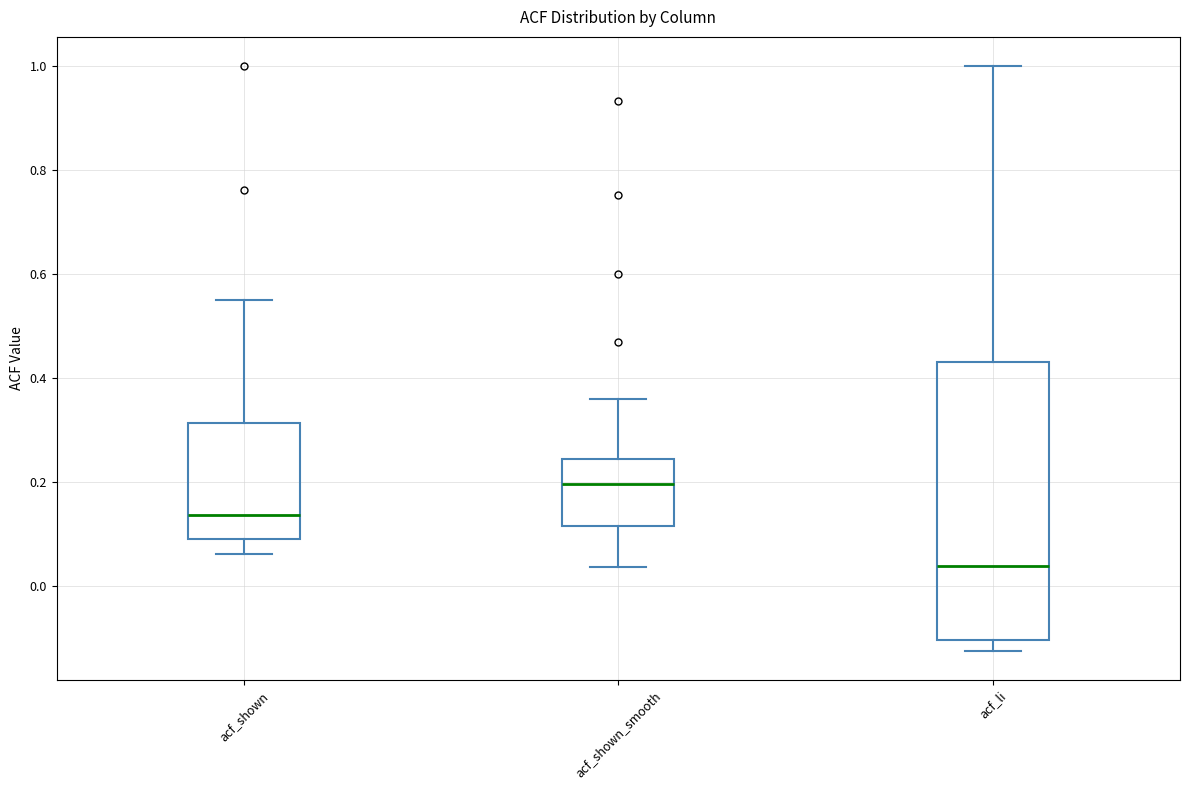

Which box has the highest median line?

acf_shown_smooth